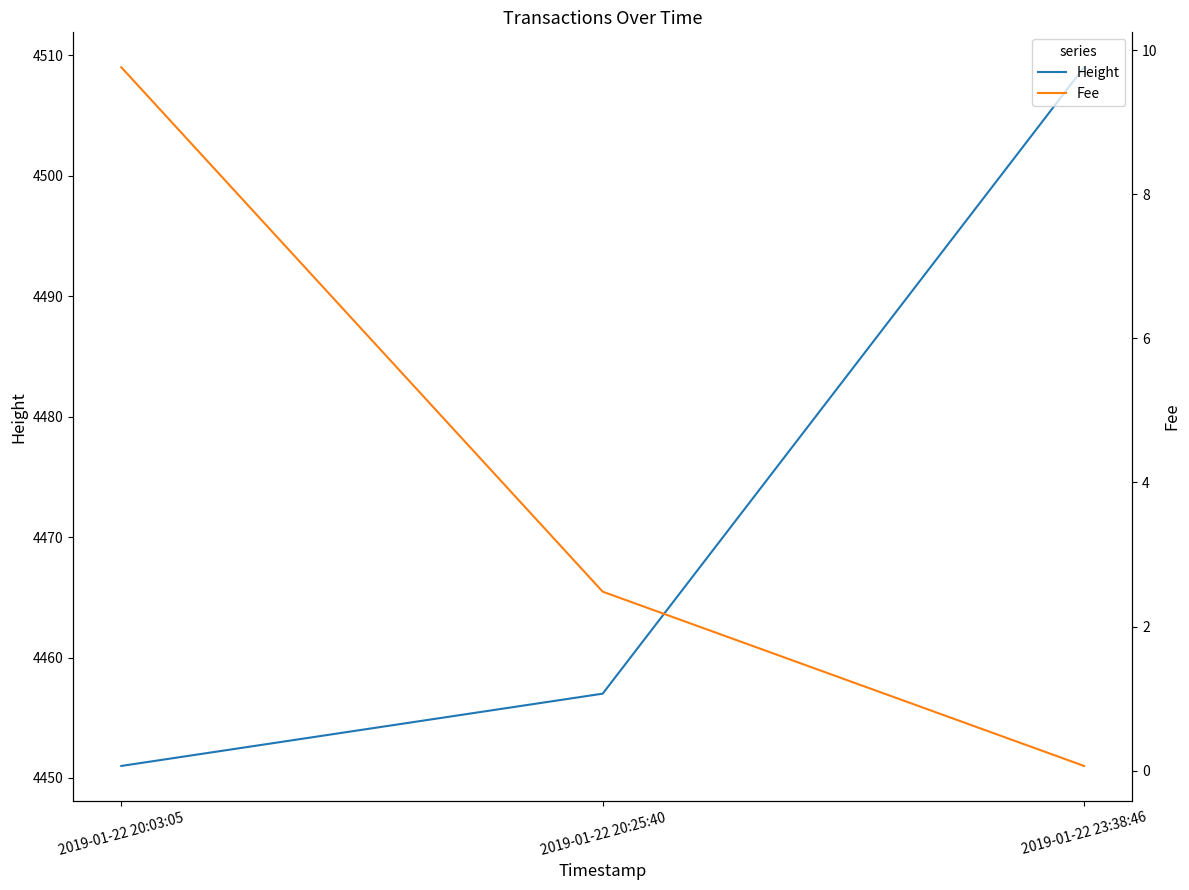

How many data points does each series have?

3